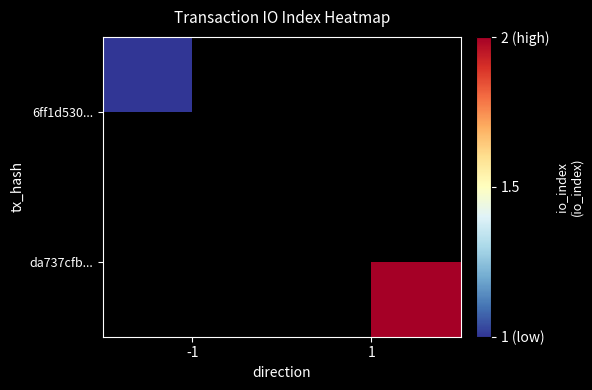

What is the maximum value shown in the chart?

2.0